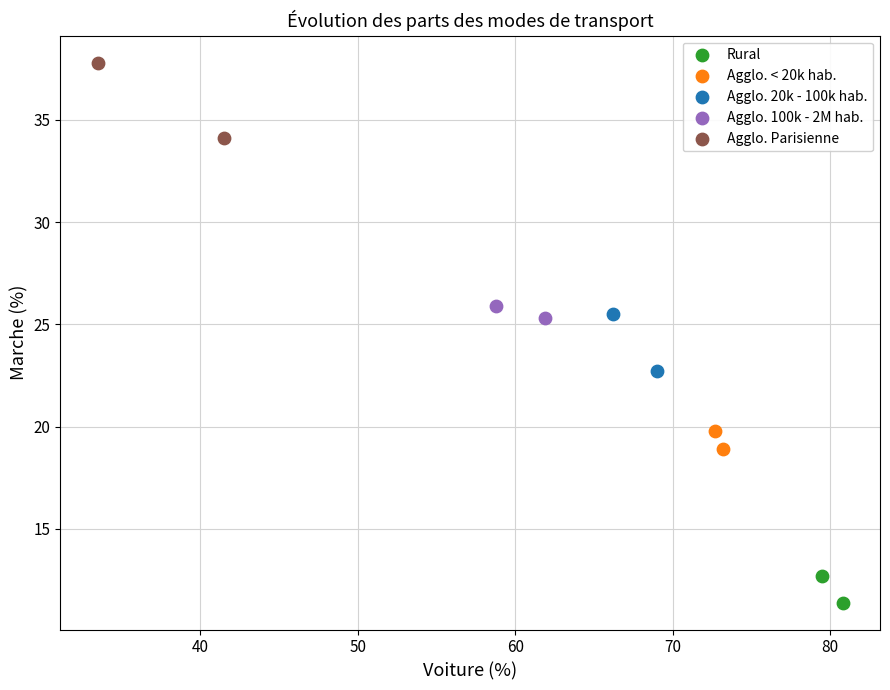

Which series reaches the minimum Y coordinate?

Rural